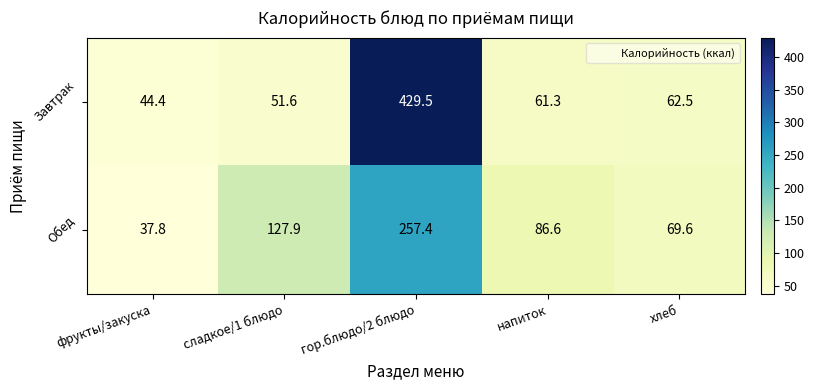

What is the difference between the Завтрак values at фрукты/закуска and напиток?

16.9